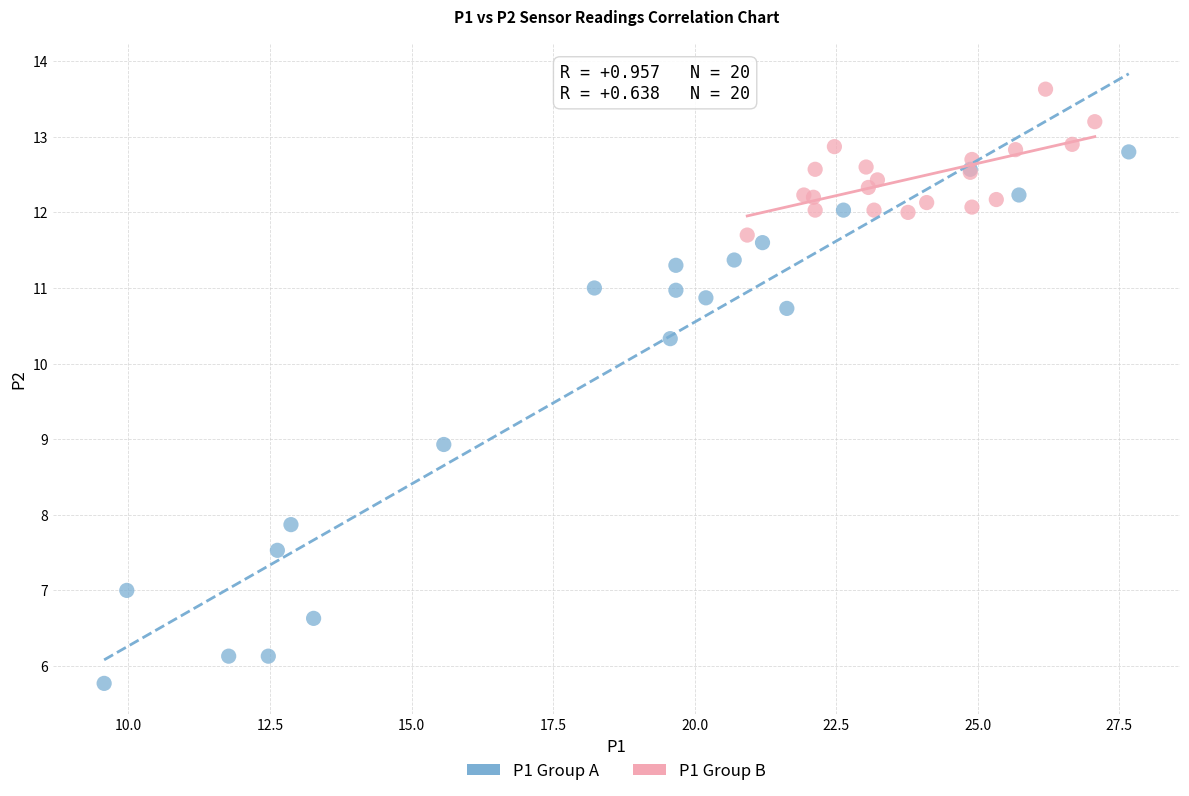

Which series has the largest Y range (max minus min)?

P1 Group A